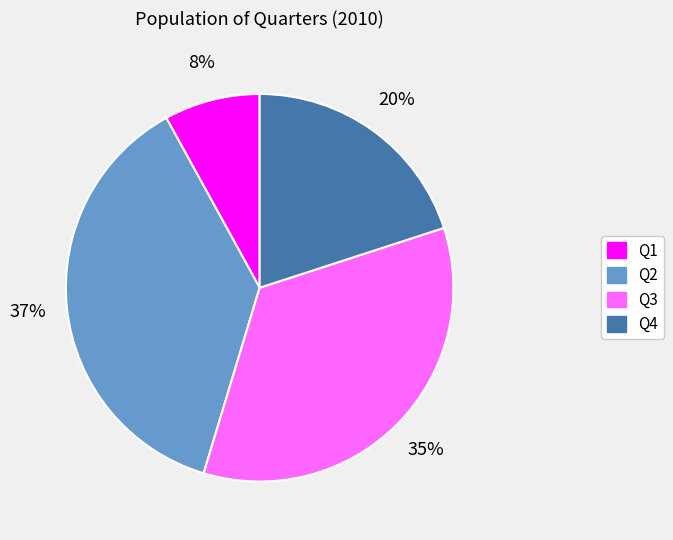

True or false: Q1 accounts for 8% of the total.

True